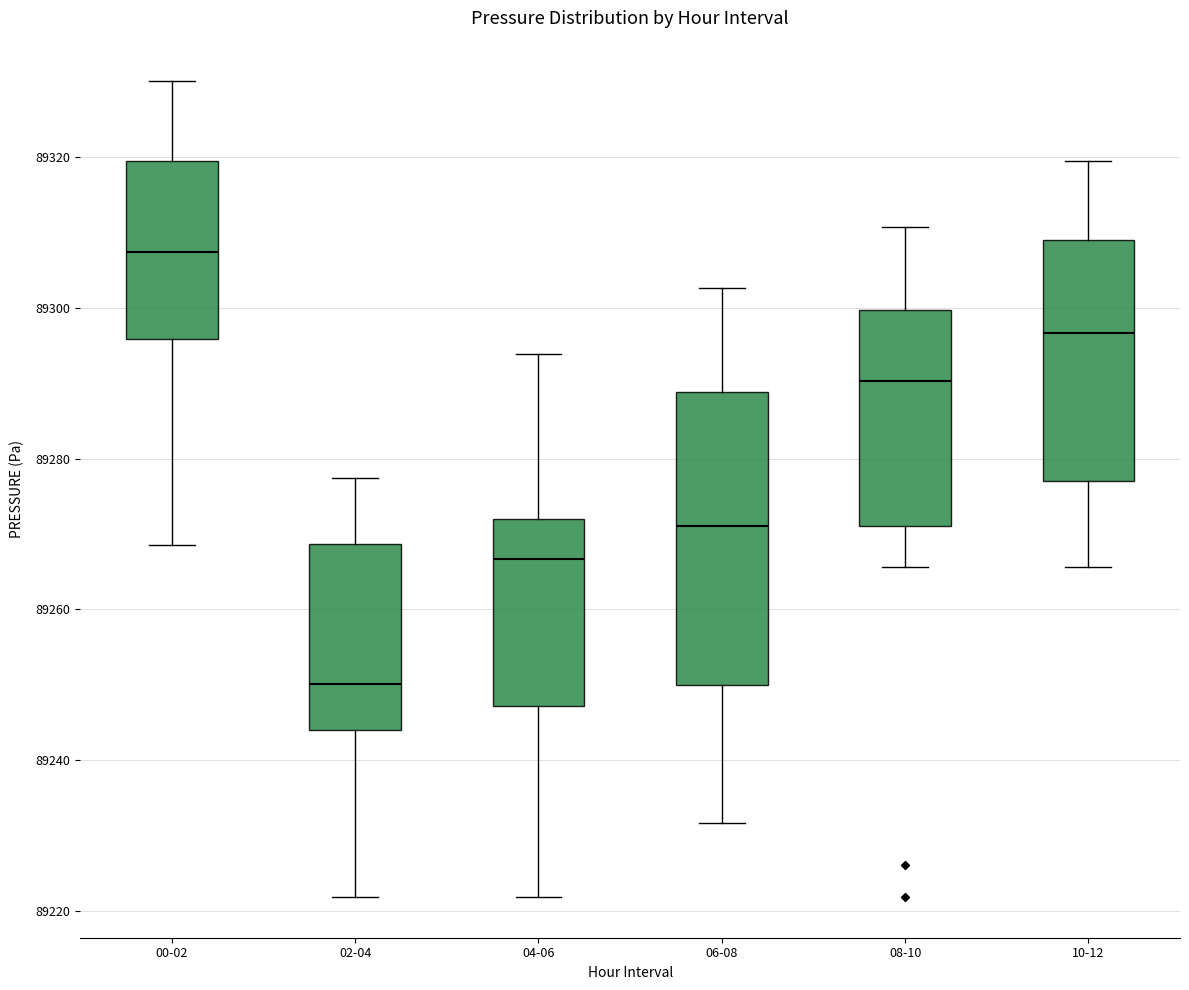

Comparing the boxes themselves (not the whiskers), which one is the tallest?

06-08